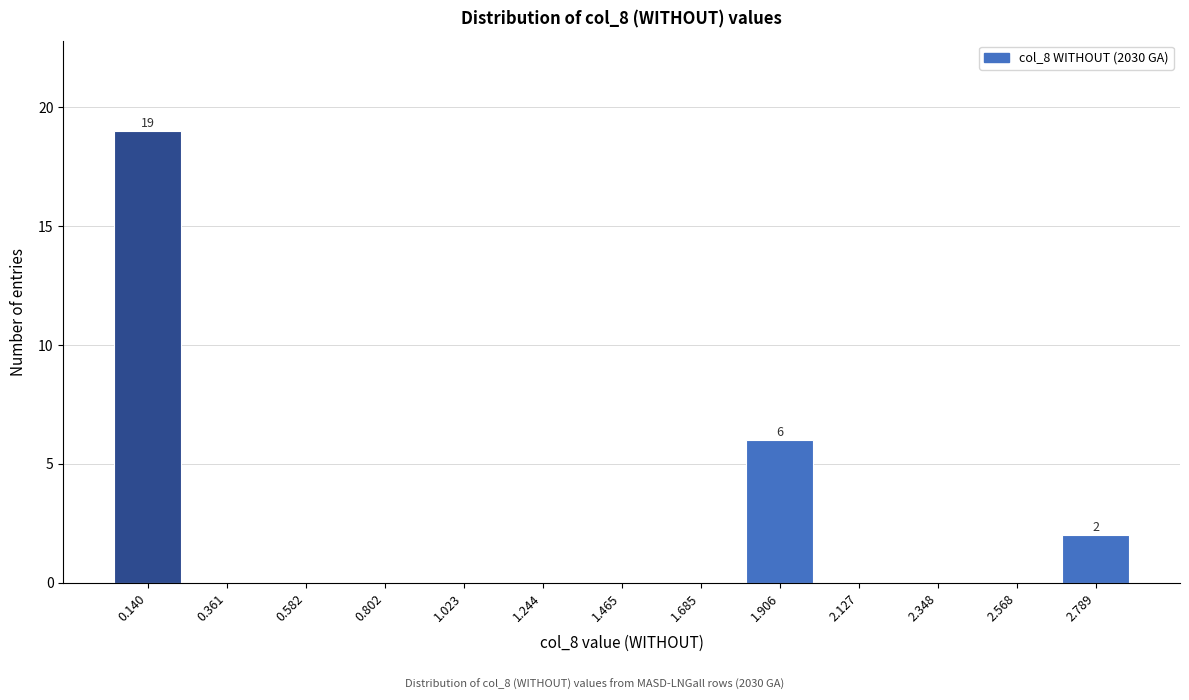

Reading left to right, list all the values displayed in this chart.

0.140=19	0.361=0	0.582=0	0.802=0	1.023=0	1.244=0	1.465=0	1.685=0	1.906=6	2.127=0	2.348=0	2.568=0	2.789=2